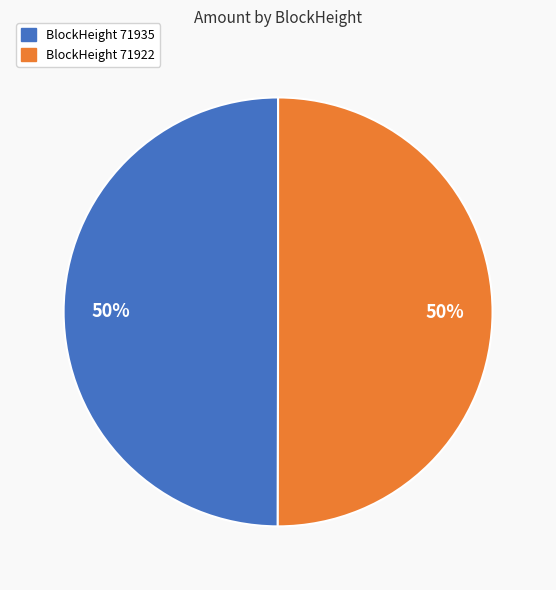

To the nearest percent, what is the combined percentage of BlockHeight 71935 and BlockHeight 71922?

100%